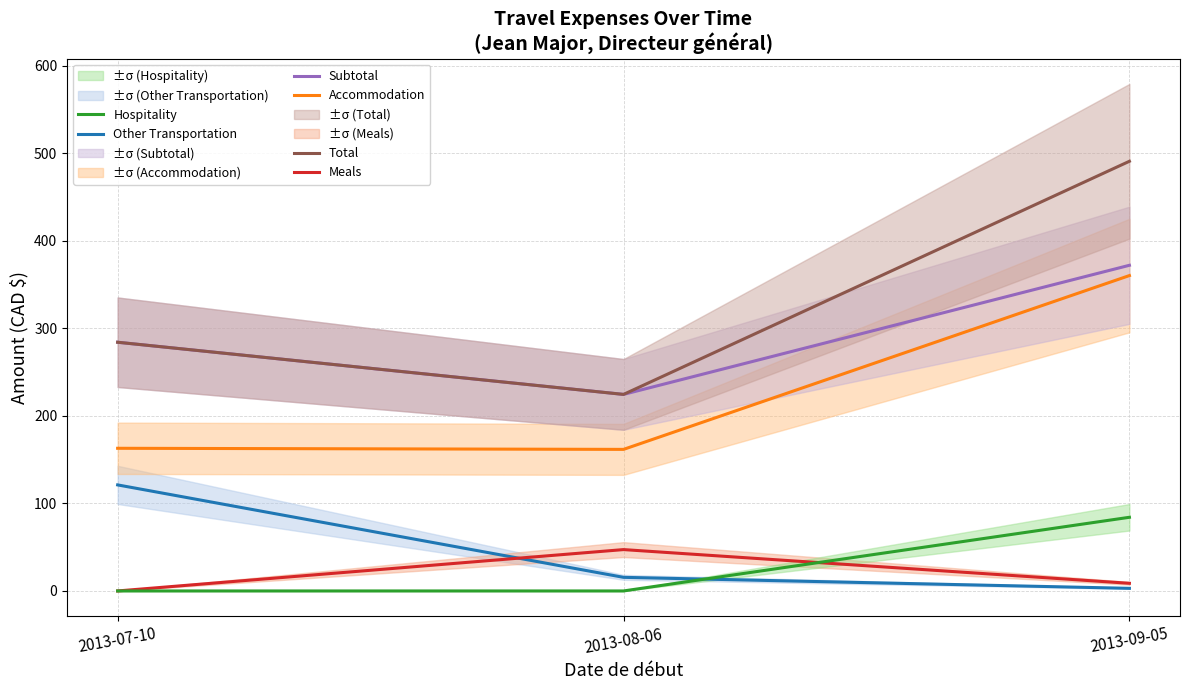

True or false: Total has a value of 330.4 at 2013-09-05.

False